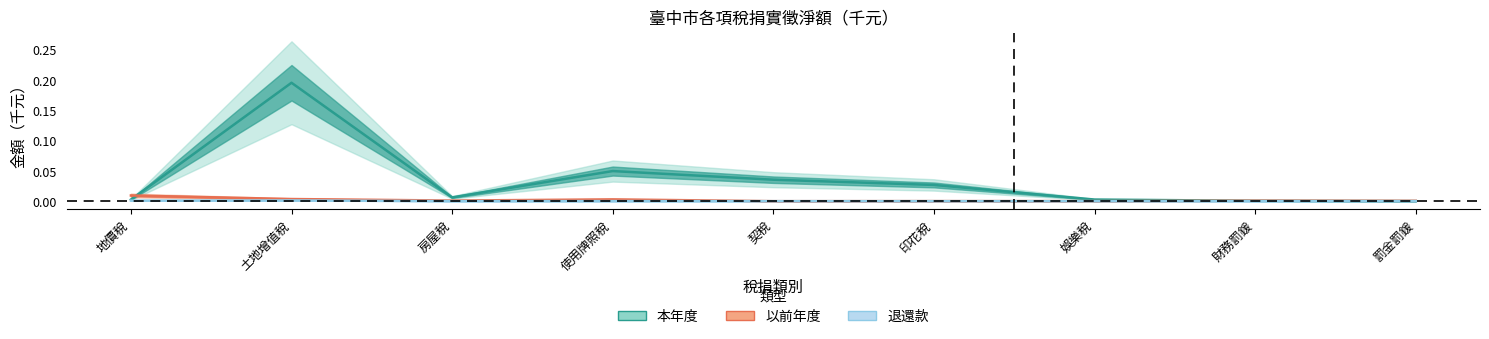

What is the sum of all 本年度 values?

0.3